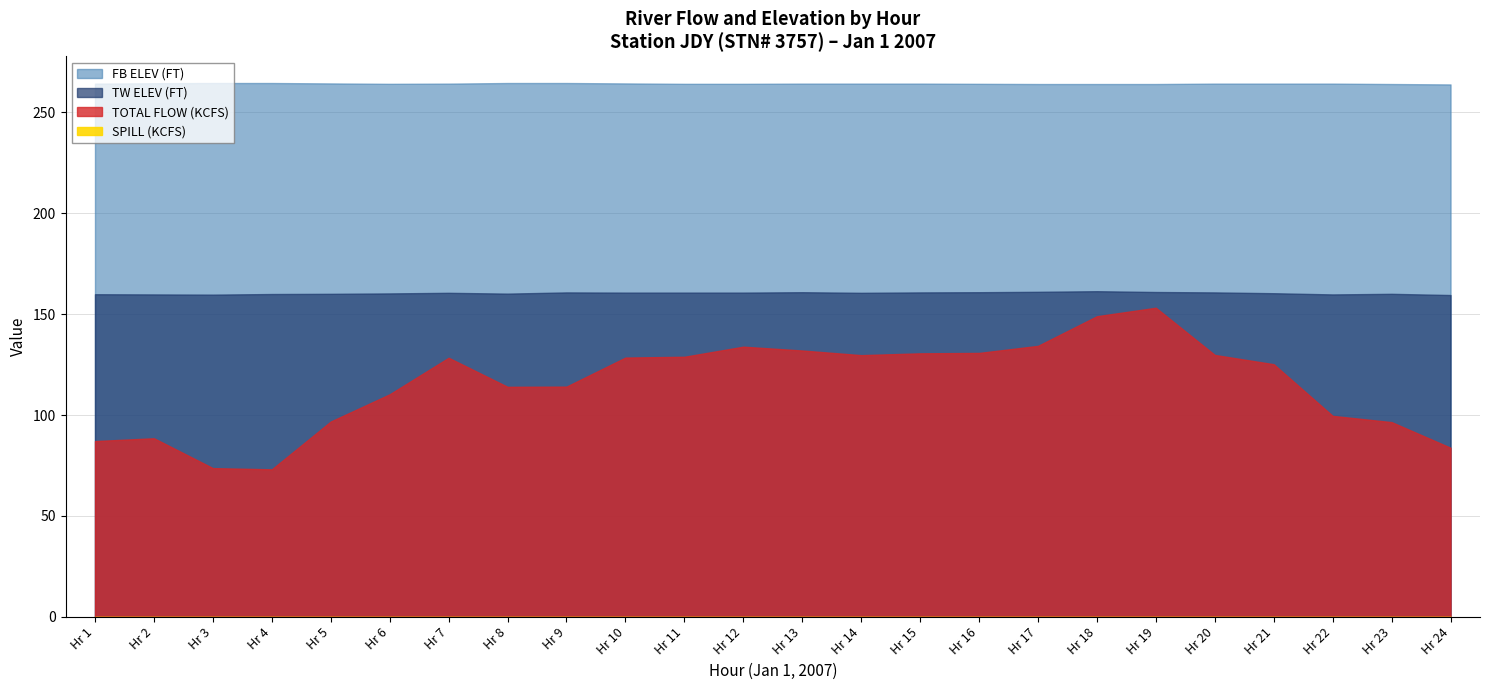

What are all the series names shown in the legend?

TOTAL FLOW (KCFS), TW ELEV (FT), FB ELEV (FT), SPILL (KCFS)